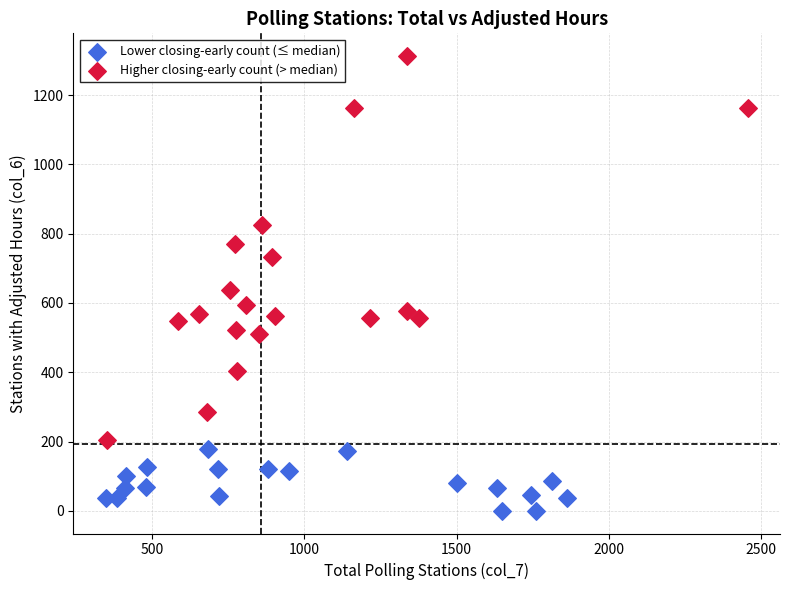

Which series reaches the maximum Y coordinate?

Higher closing-early count (> median)